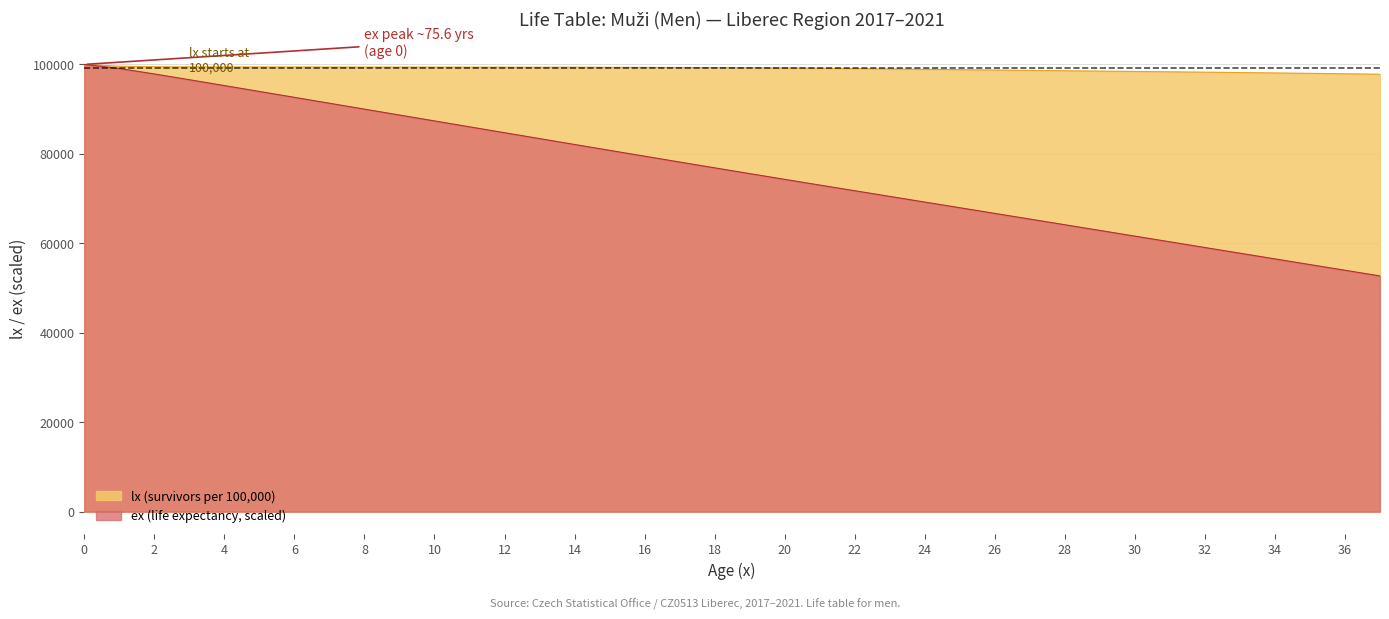

True or false: ex has a value of 67959.4 at 25.

True